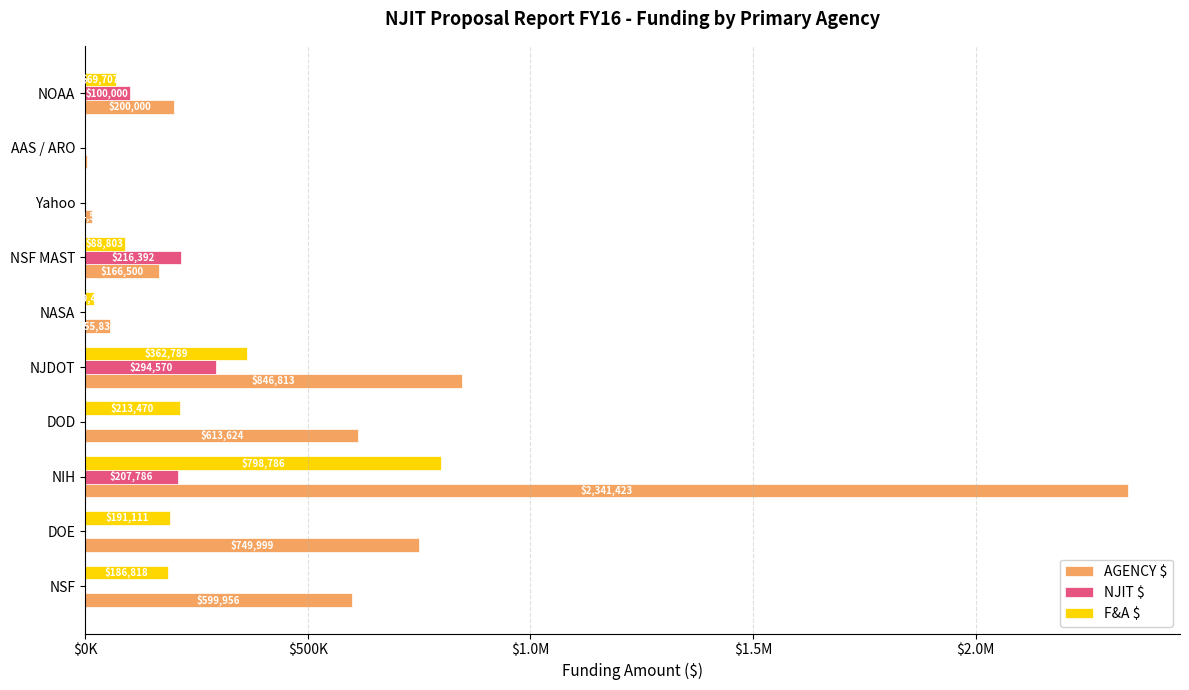

How many series are shown in this chart?

3